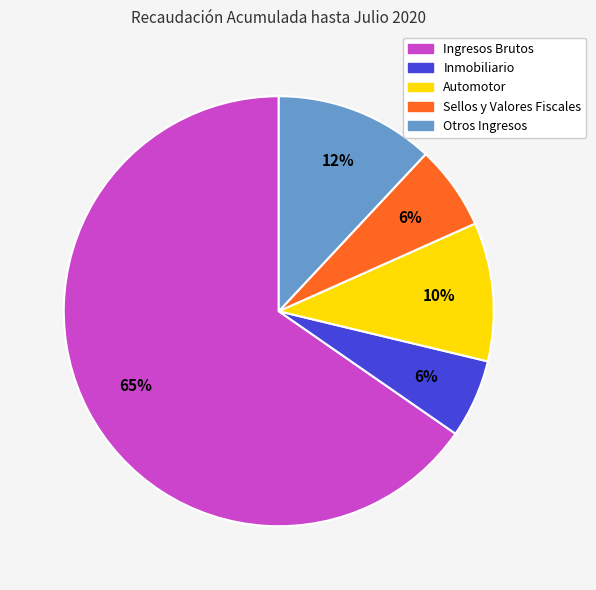

To the nearest percent, what portion does Otros Ingresos represent?

12%